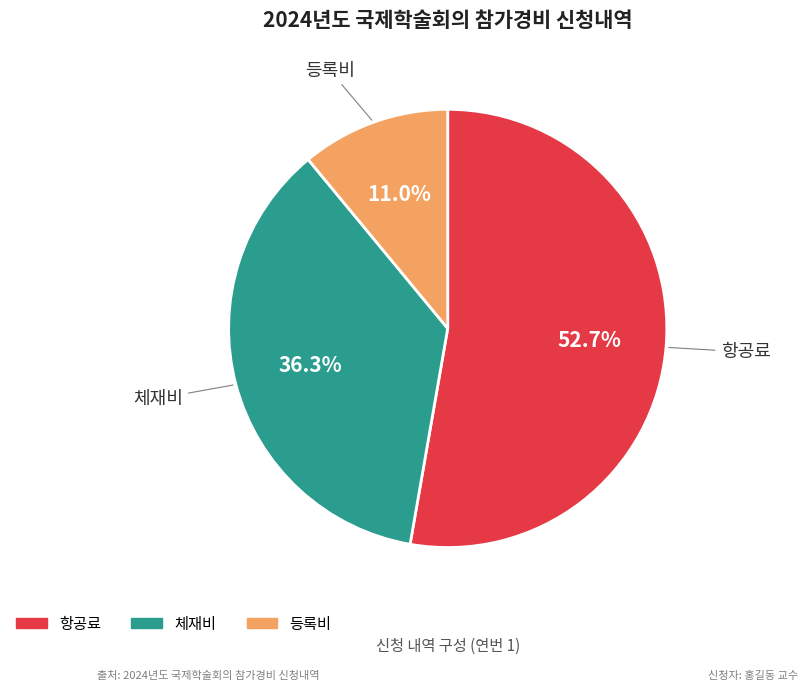

Which has a higher value, 체재비 or 등록비?

체재비